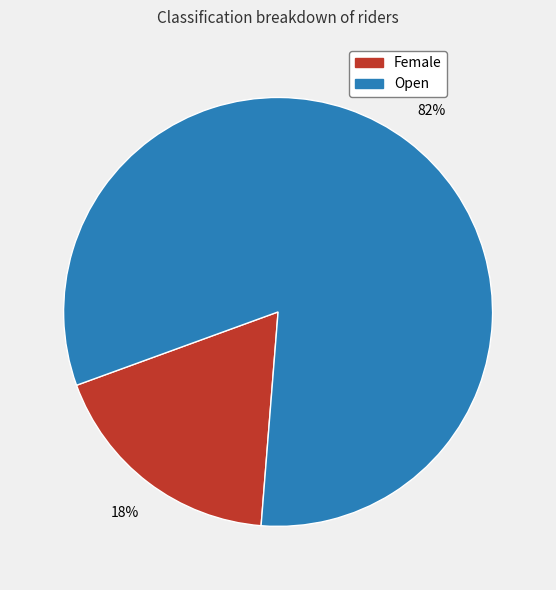

Which slice represents more than half of the pie?

Open